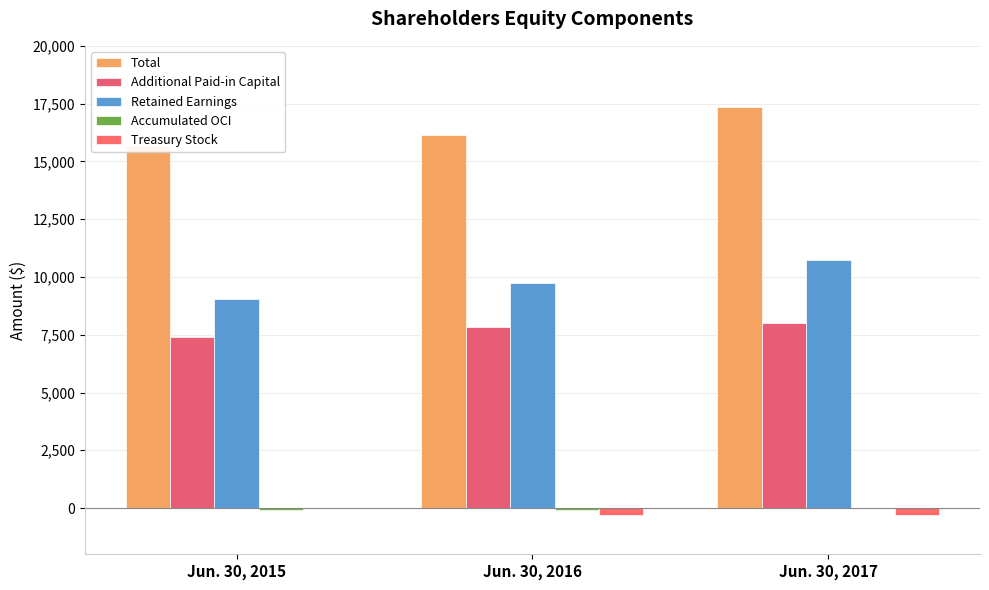

List the series in order of their peak value, highest first.

Total, Retained Earnings, Additional Paid-in Capital, Treasury Stock, Accumulated OCI